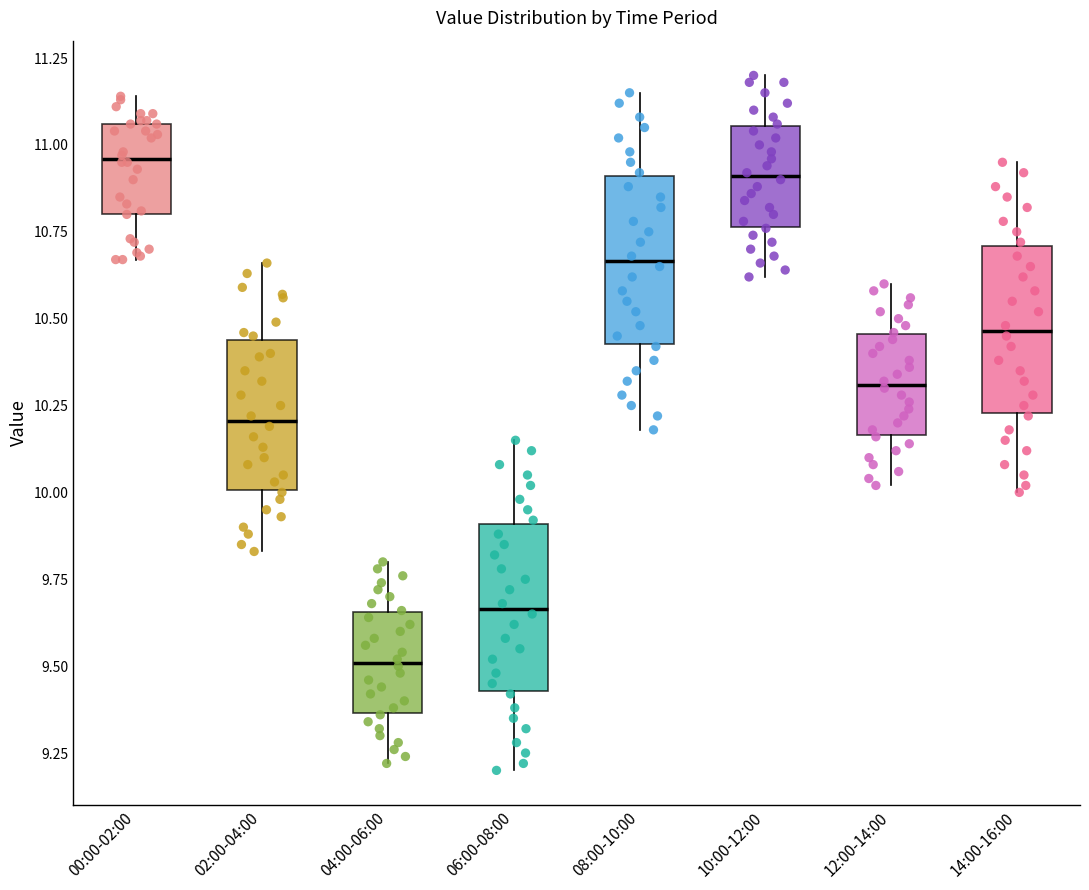

Reading left to right, read every box against the y-axis: the position of its median line, the range the box covers, and the ends of its whiskers. The values are not printed on the chart, so give them approximately, as read against the axis.

00:00-02:00: median 10.95, box 10.80 to 11.05, whiskers 10.65 to 11.15
02:00-04:00: median 10.20, box 10.00 to 10.45, whiskers 9.85 to 10.65
04:00-06:00: median 9.50, box 9.35 to 9.65, whiskers 9.20 to 9.80
06:00-08:00: median 9.65, box 9.45 to 9.90, whiskers 9.20 to 10.15
08:00-10:00: median 10.65, box 10.45 to 10.90, whiskers 10.20 to 11.15
10:00-12:00: median 10.90, box 10.75 to 11.05, whiskers 10.60 to 11.20
12:00-14:00: median 10.30, box 10.15 to 10.45, whiskers 10.00 to 10.60
14:00-16:00: median 10.45, box 10.25 to 10.70, whiskers 10.00 to 10.95